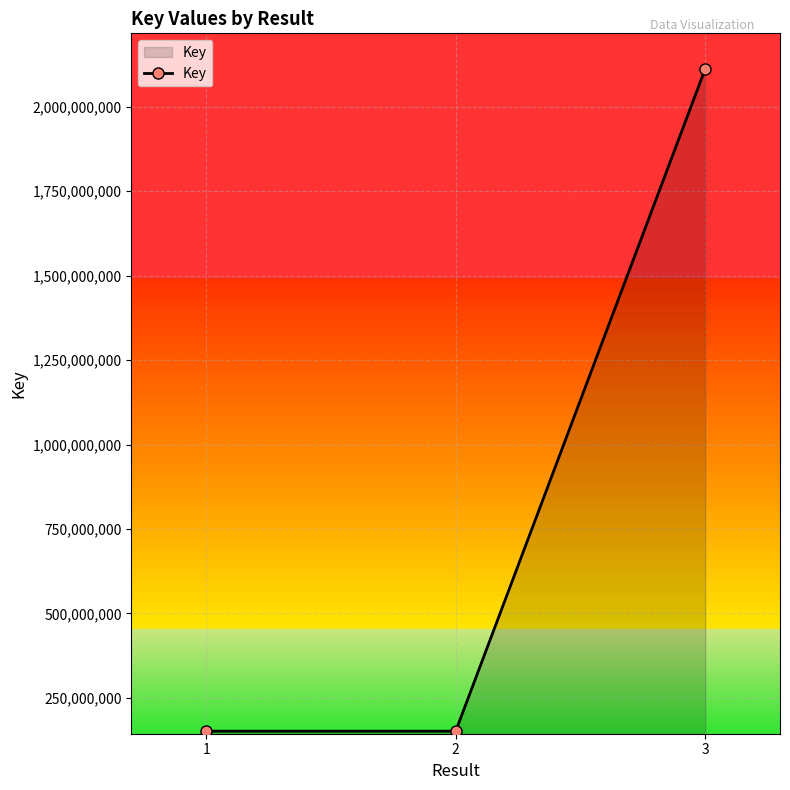

Approximately how many times larger is the value at 1 compared to 3?

0.1